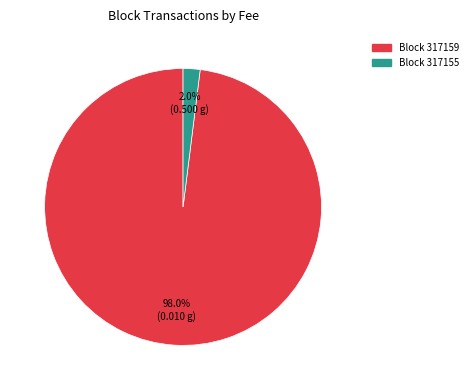

Does any single category account for the majority?

Yes